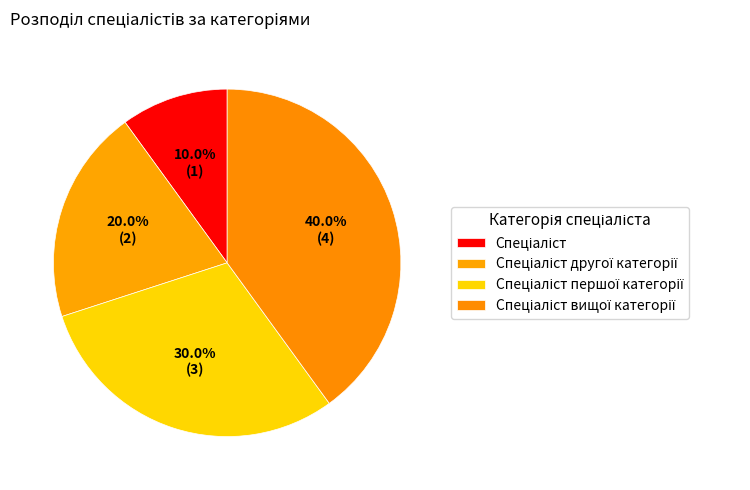

Does Спеціаліст вищої категорії account for over 50% of the chart?

No